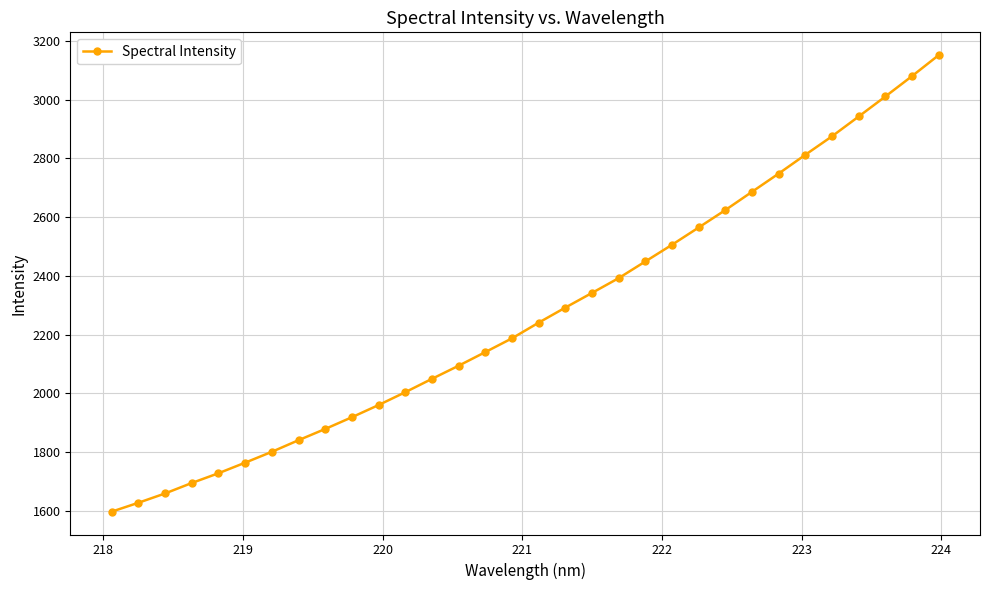

What is the value of the 11th point from the left?

1960.7